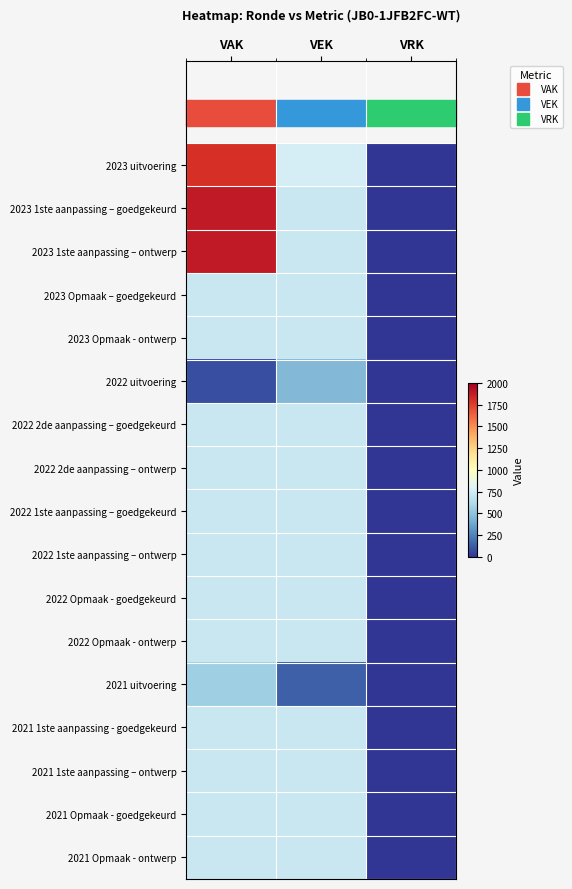

Count the number of categories in the chart.

3